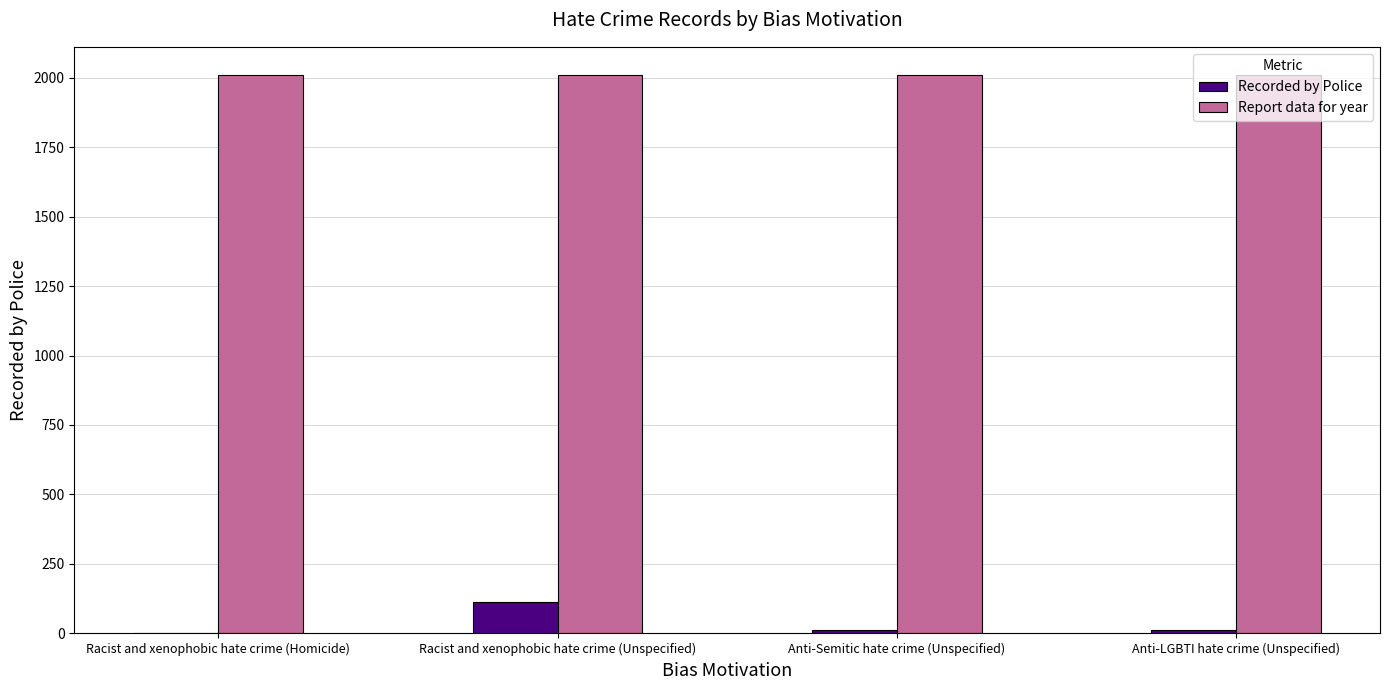

The Recorded by Police series shows 13 at Anti-Semitic hate crime (Unspecified). True or false?

True